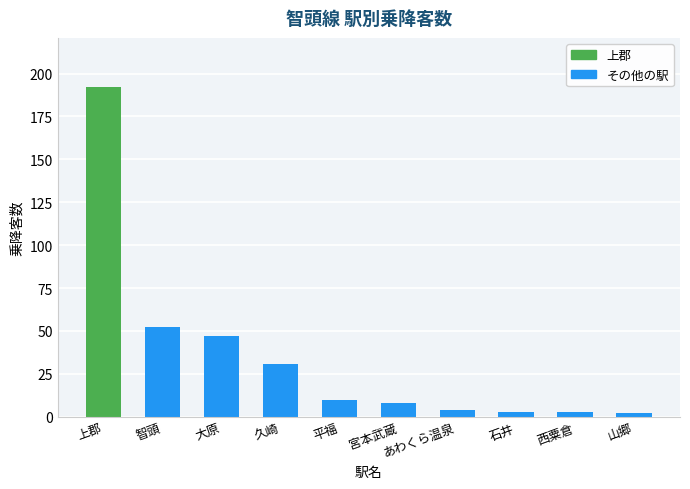

What is the sum of all values?

352